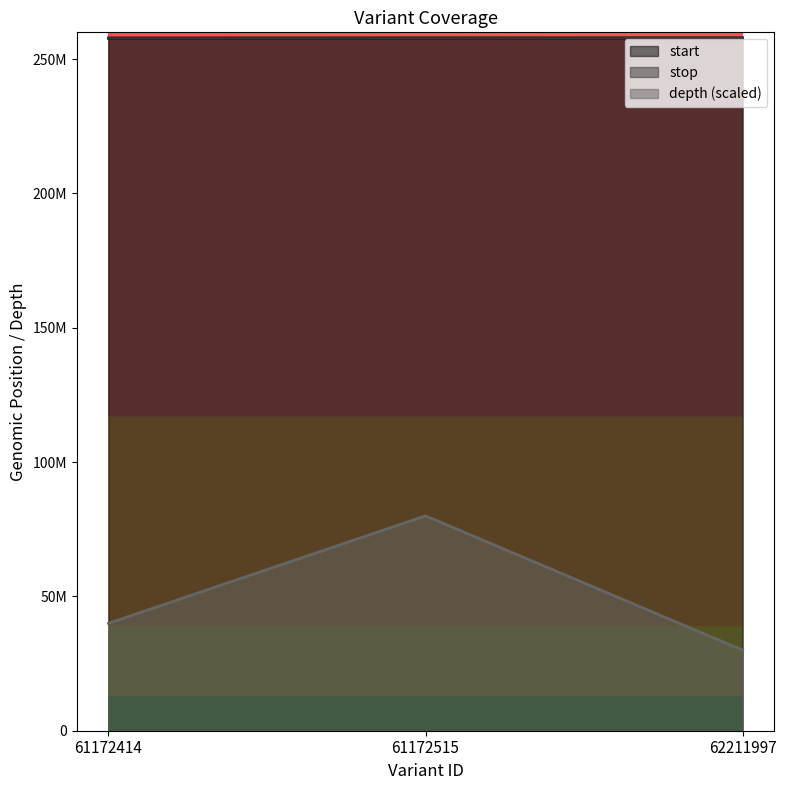

Is it true that depth equals 53098180 at 61172414?

False